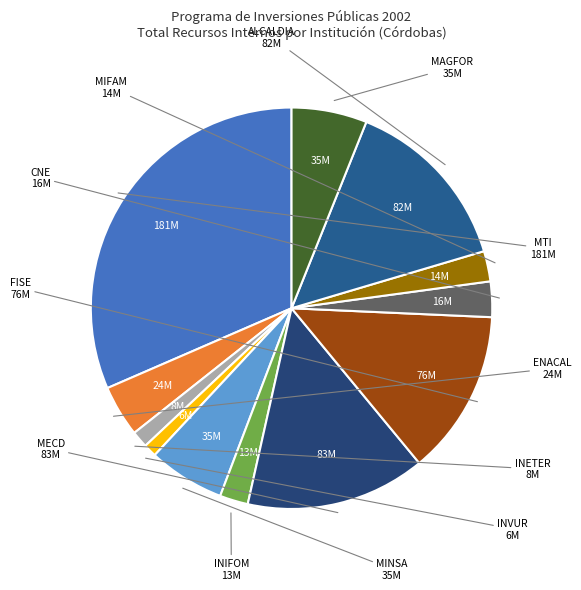

How many segments does this pie chart have?

12